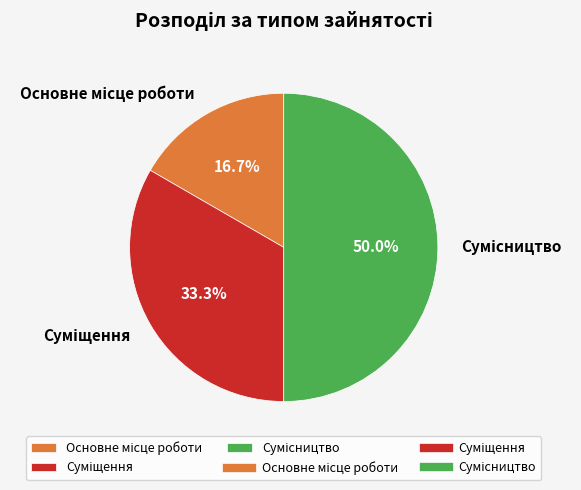

Is Сумісництво the majority of the pie?

No